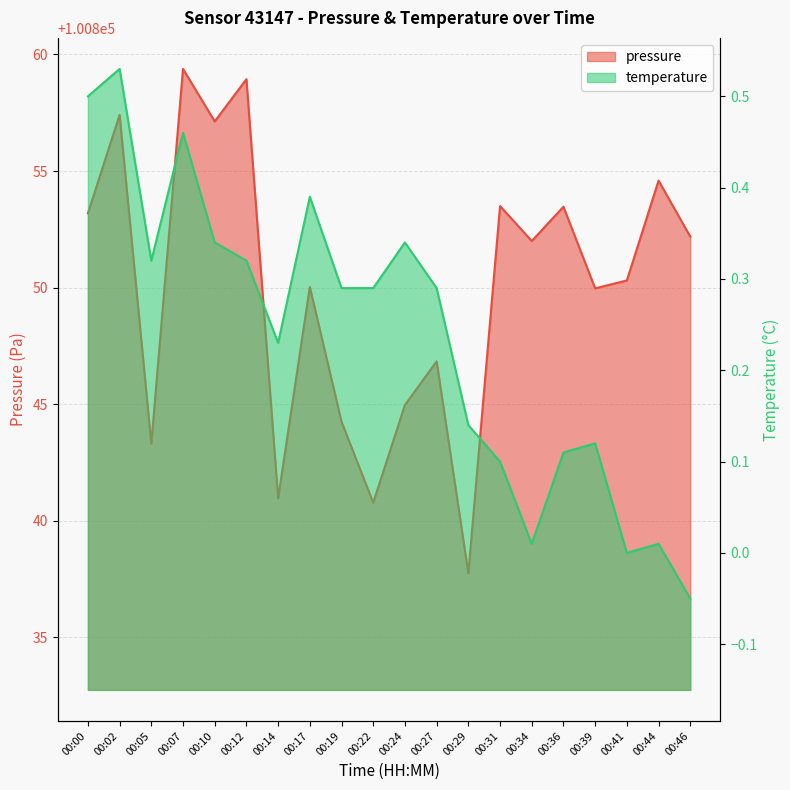

What are all the series names shown in the legend?

pressure, temperature